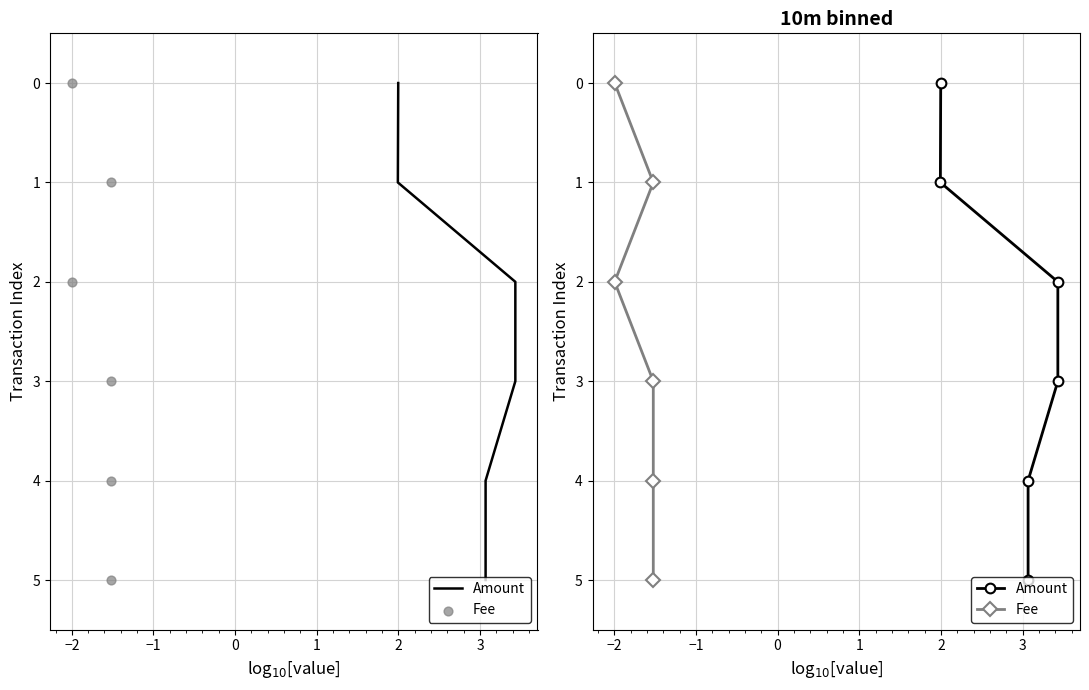

Which series reaches the maximum Y coordinate?

Amount